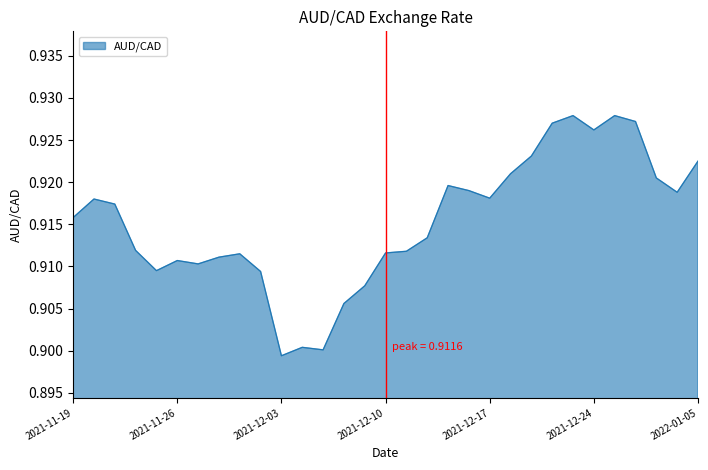

Reading left to right, list all the values displayed in this chart.

2021-11-19=0.9	2021-11-22=0.9	2021-11-23=0.9	2021-11-24=0.9	2021-11-25=0.9	2021-11-26=0.9	2021-11-29=0.9	2021-11-30=0.9	2021-12-01=0.9	2021-12-02=0.9	2021-12-03=0.9	2021-12-06=0.9	2021-12-07=0.9	2021-12-08=0.9	2021-12-09=0.9	2021-12-10=0.9	2021-12-13=0.9	2021-12-14=0.9	2021-12-15=0.9	2021-12-16=0.9	2021-12-17=0.9	2021-12-20=0.9	2021-12-21=0.9	2021-12-22=0.9	2021-12-23=0.9	2021-12-24=0.9	2021-12-29=0.9	2021-12-30=0.9	2021-12-31=0.9	2022-01-04=0.9	2022-01-05=0.9